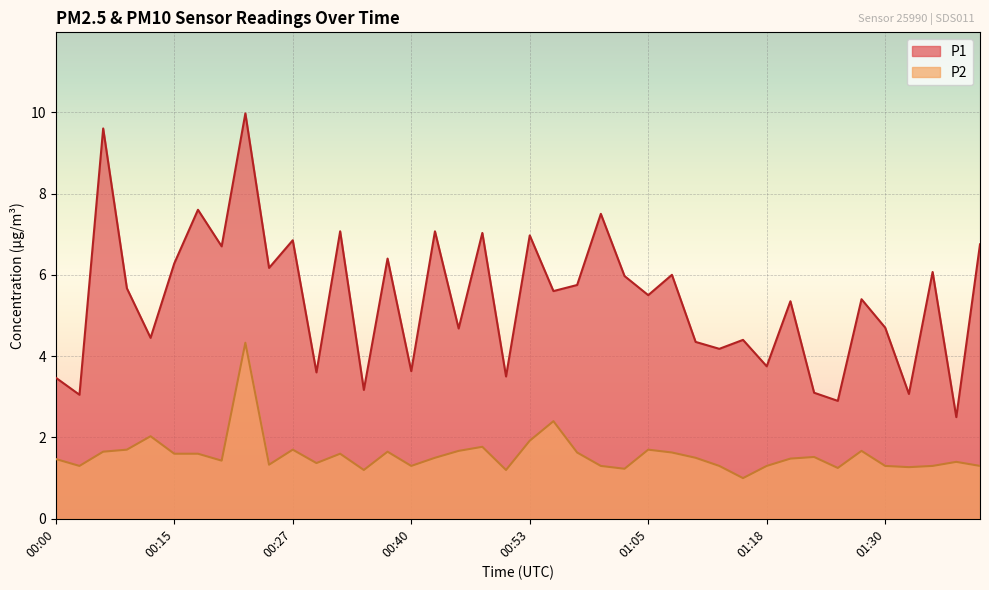

True or false: P1 and P2 cross at least once.

False